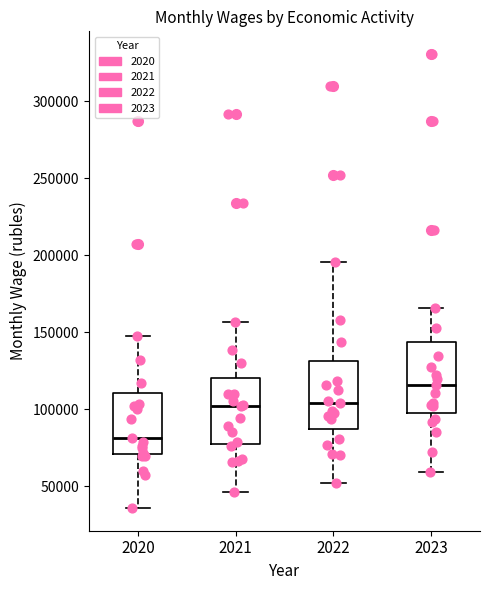

Where is the upper edge of the box at x = 2020 on the y-axis? The values are not printed on the chart, so give them approximately, as read against the axis.

110000